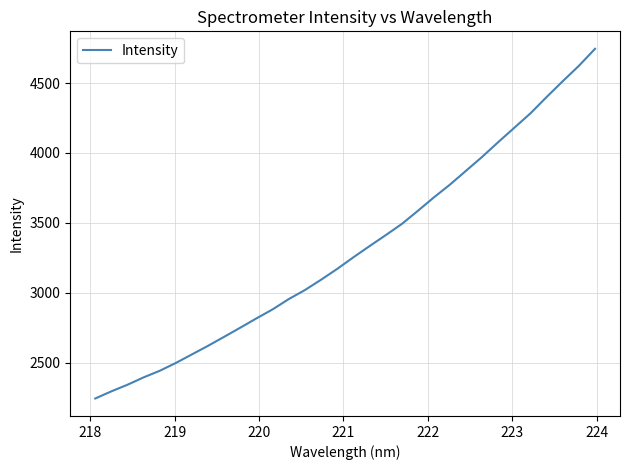

What is the difference between the maximum and minimum values?

2502.6